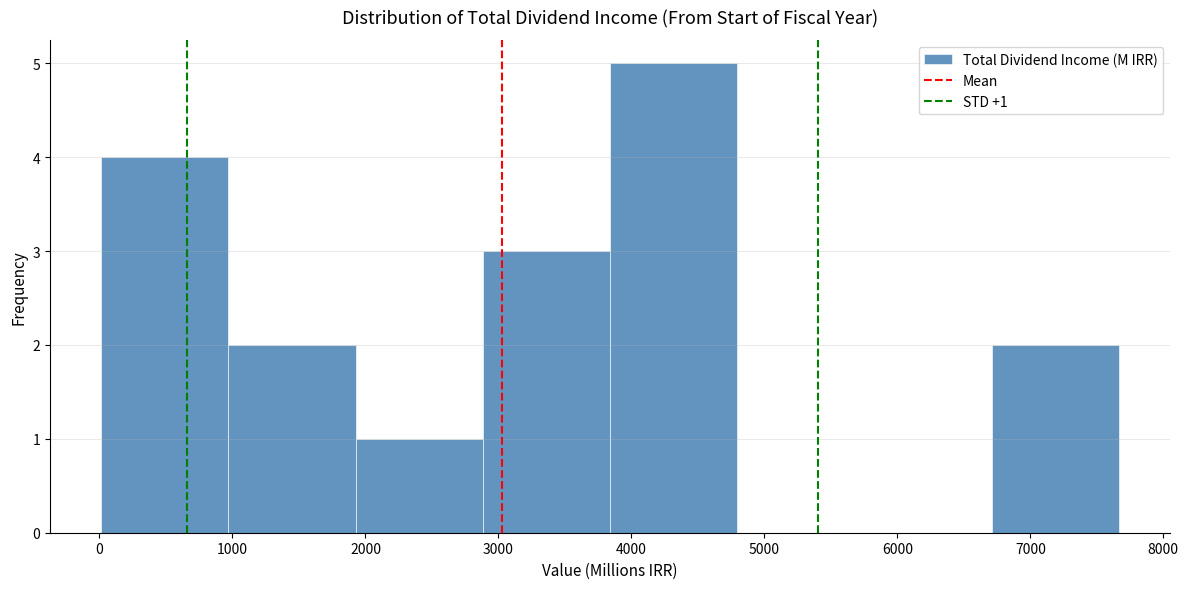

Which range on the x-axis has the tallest bar?

3800 to 4800